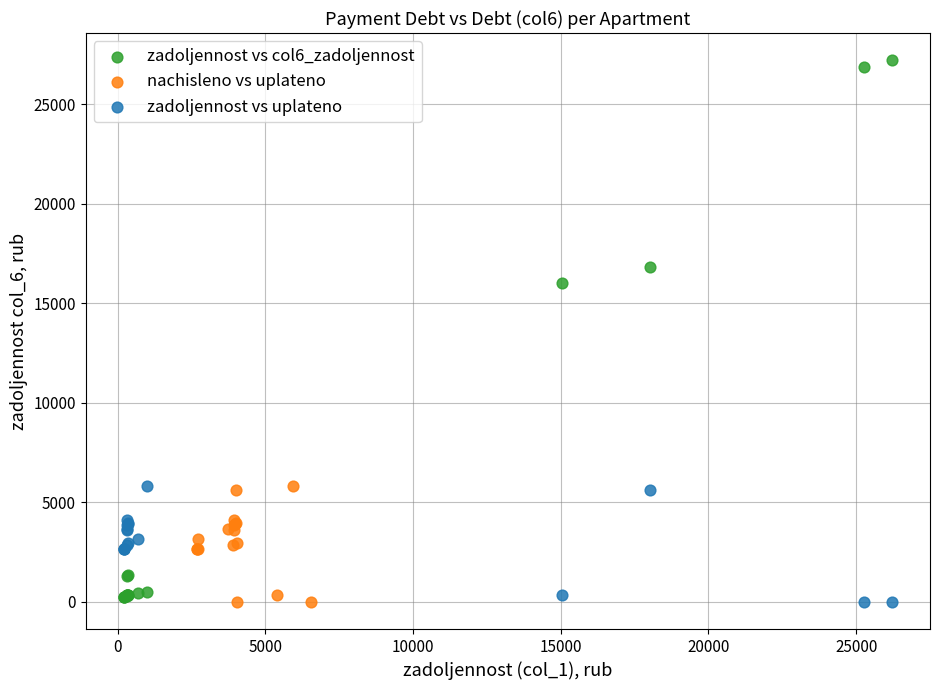

Which series has the widest spread of Y values?

zadoljennost vs col6_zadoljennost